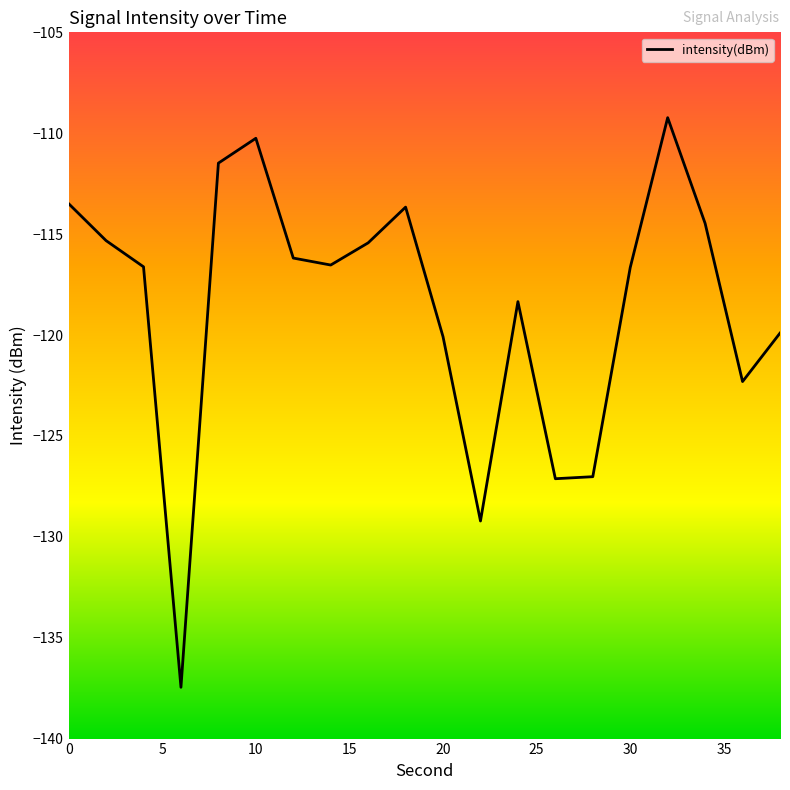

How many lines are shown in the chart?

1